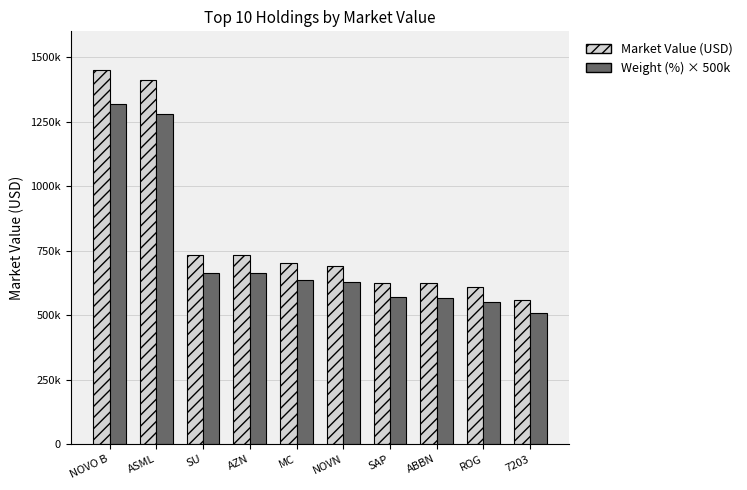

Which series has the largest total across all categories?

Market Value (USD)